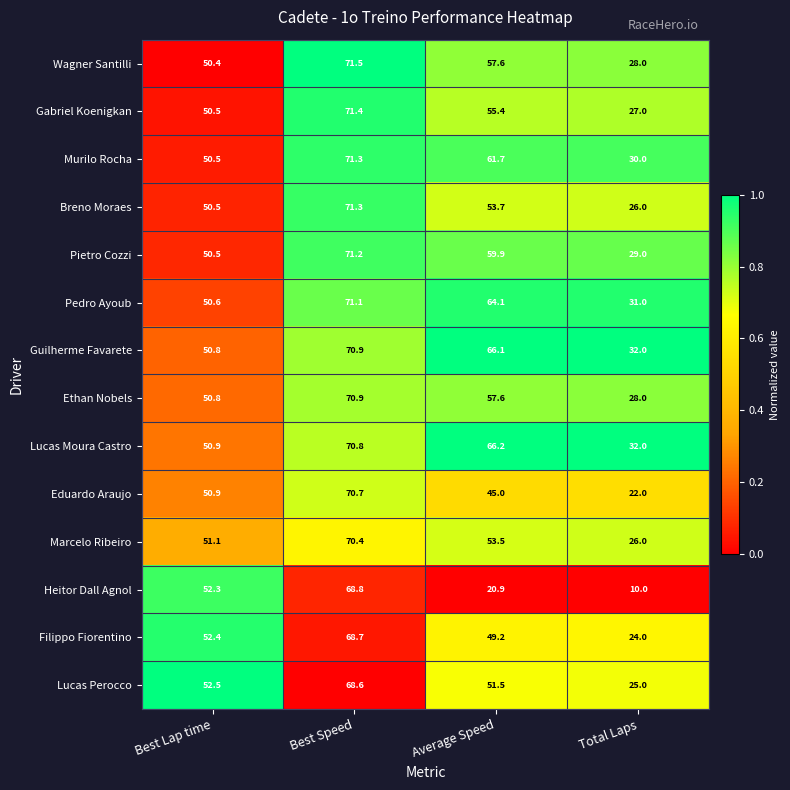

Which series has the largest range (max minus min)?

Heitor Dall Agnol